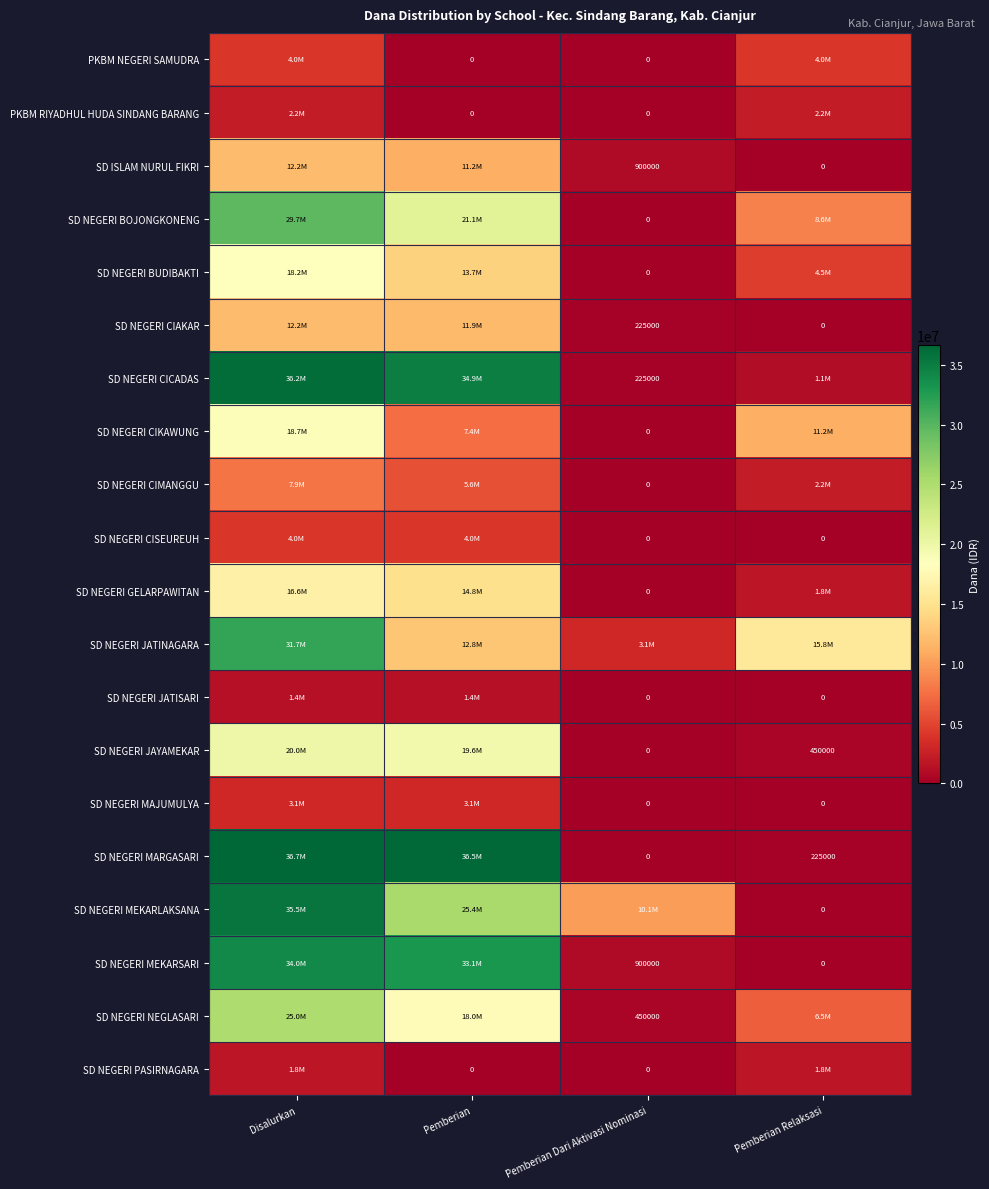

Is the value of SD NEGERI CIMANGGU at Pemberian Dari Aktivasi Nominasi greater than the value of SD NEGERI CICADAS at Pemberian Dari Aktivasi Nominasi?

No